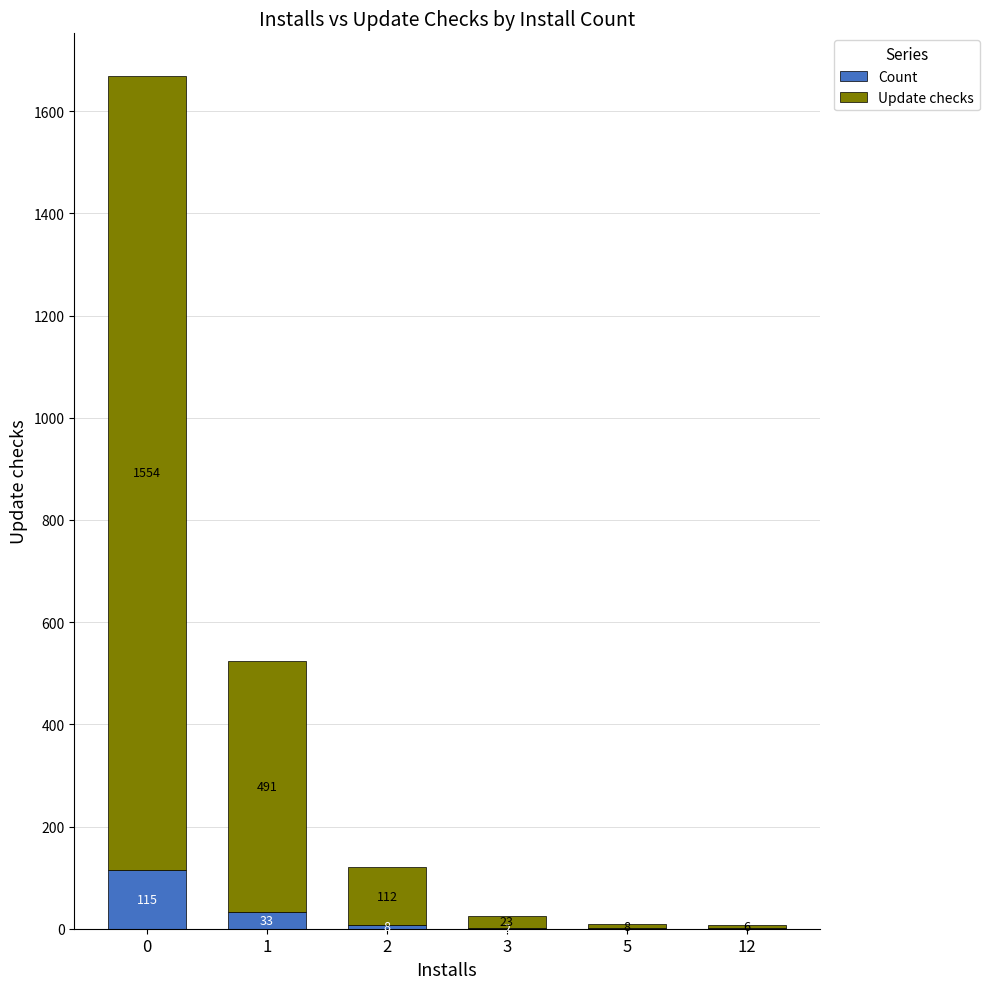

What is the sum of the Count values at 5 and 0?

116